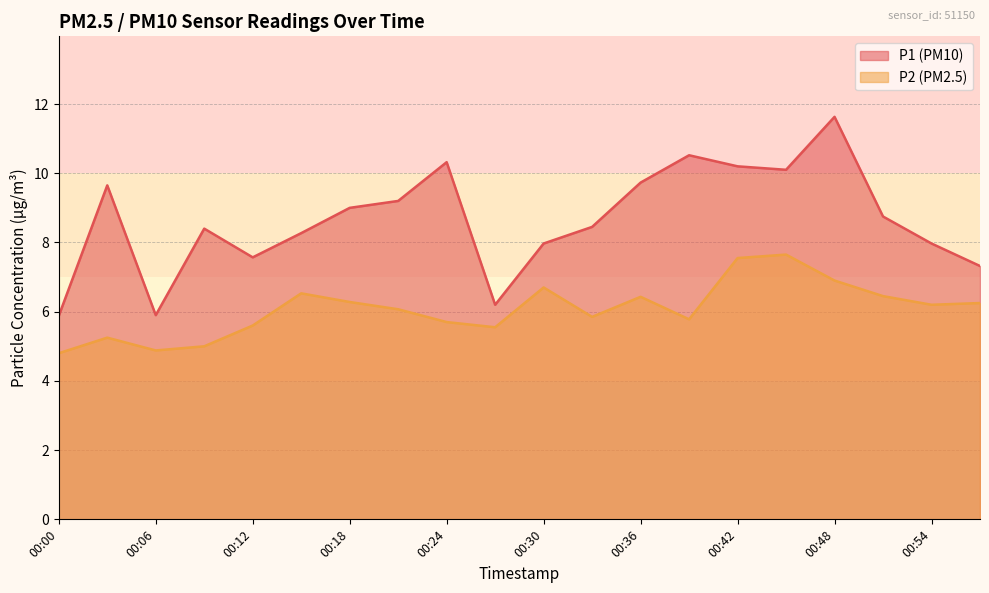

Which label corresponds to the largest value in the chart?

00:48